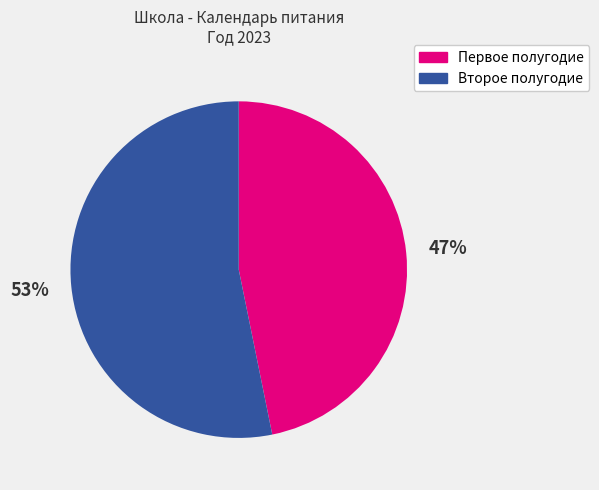

Is there any slice that represents more than half of the pie?

Yes